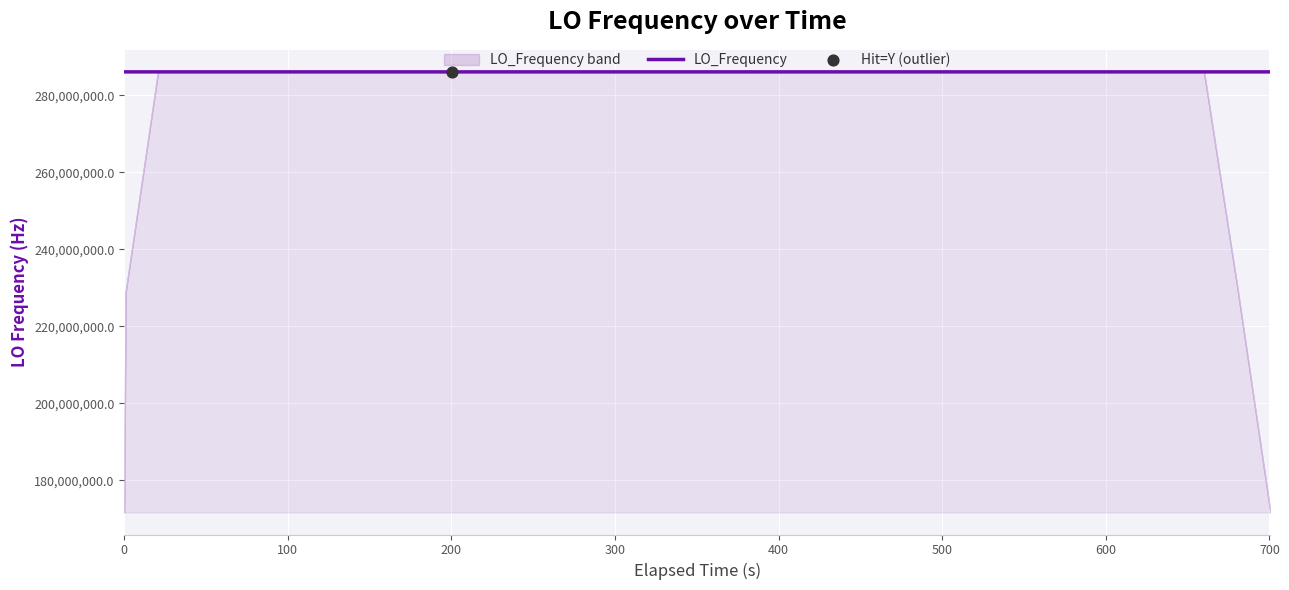

What is the maximum value for LO_Frequency?

286047005.9